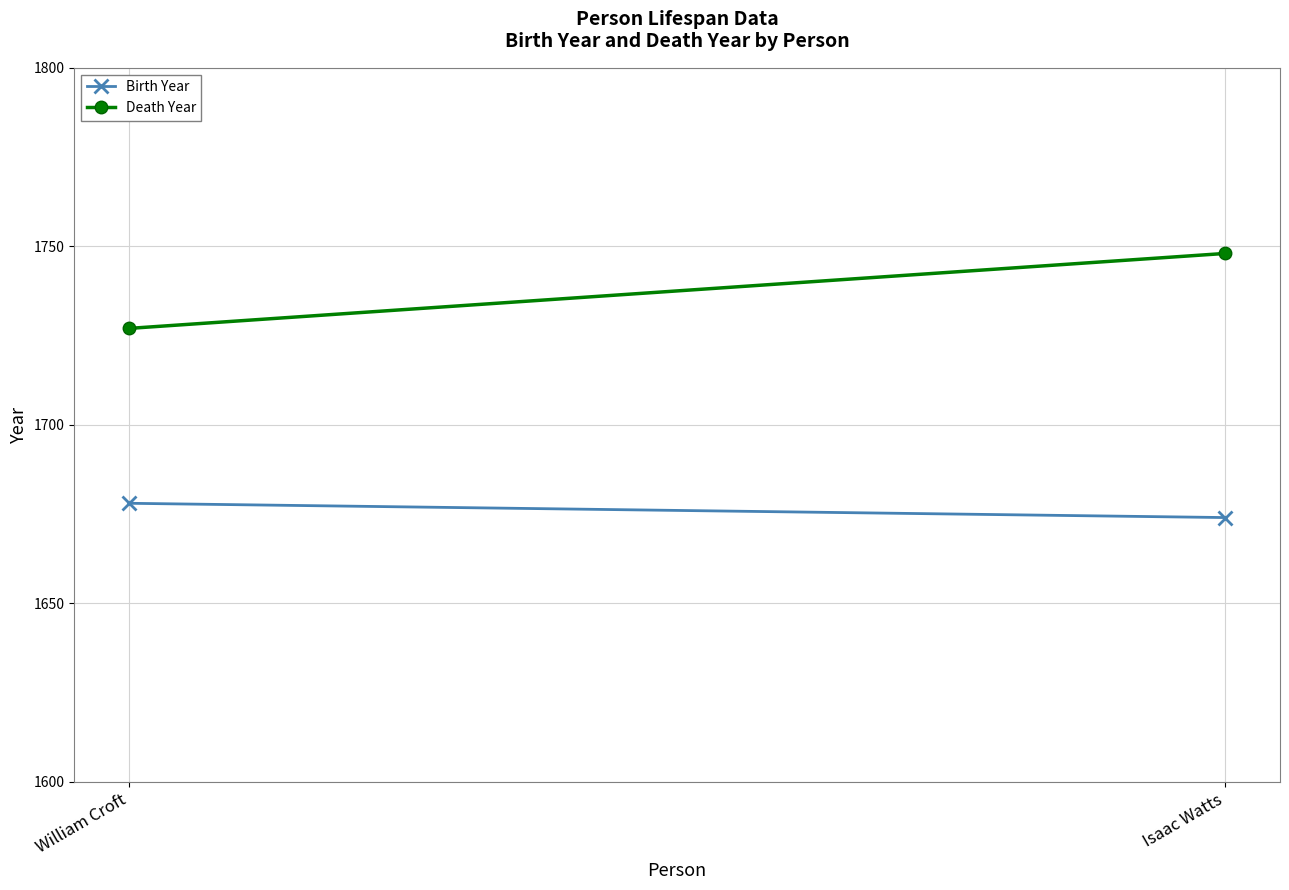

What position from the right is William Croft?

2